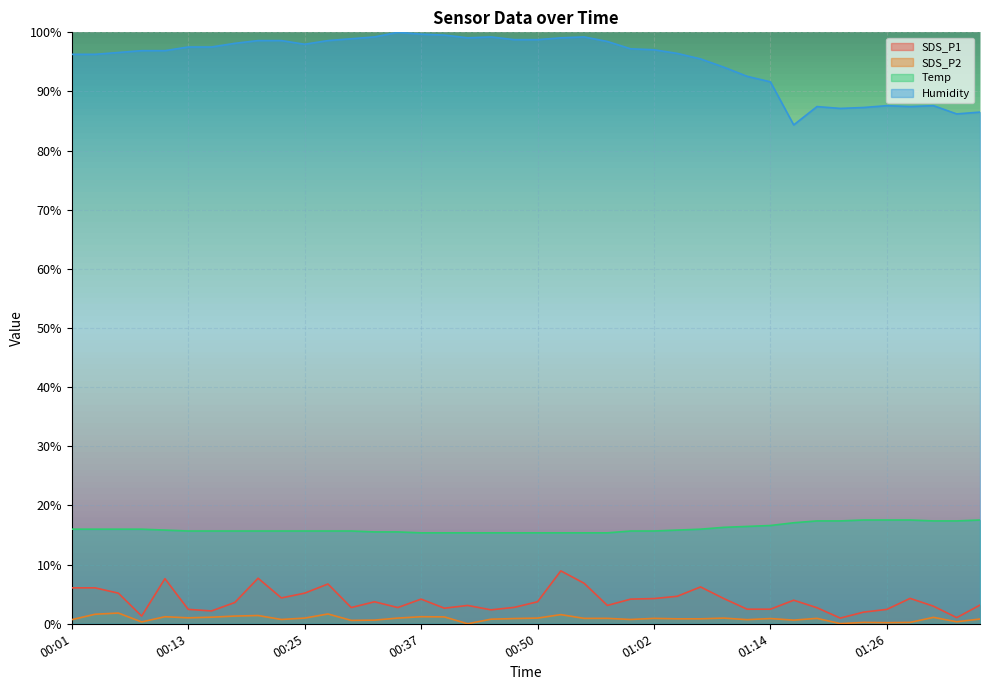

At which category does SDS_P1 reach its first local valley?

00:08